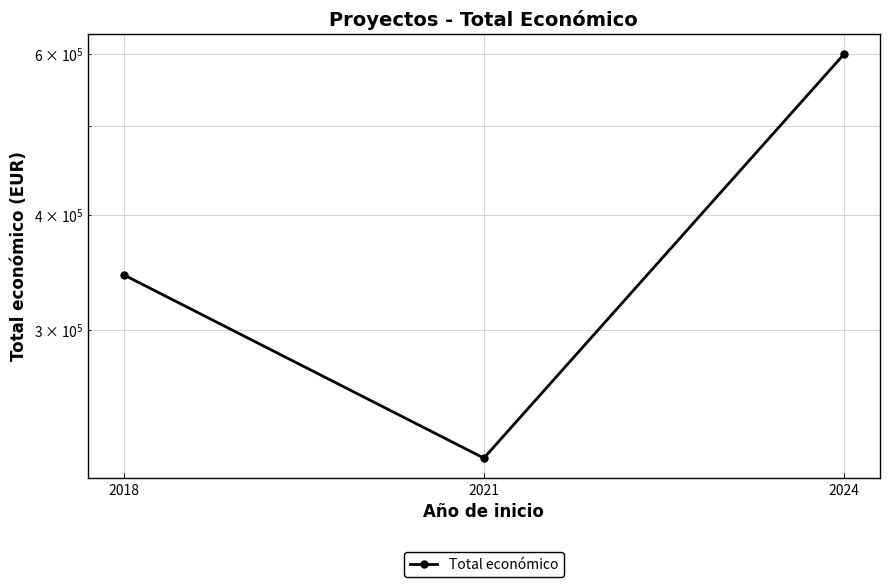

Reading left to right, extract all data points from this chart.

2018=344243	2021=217264	2024=599211